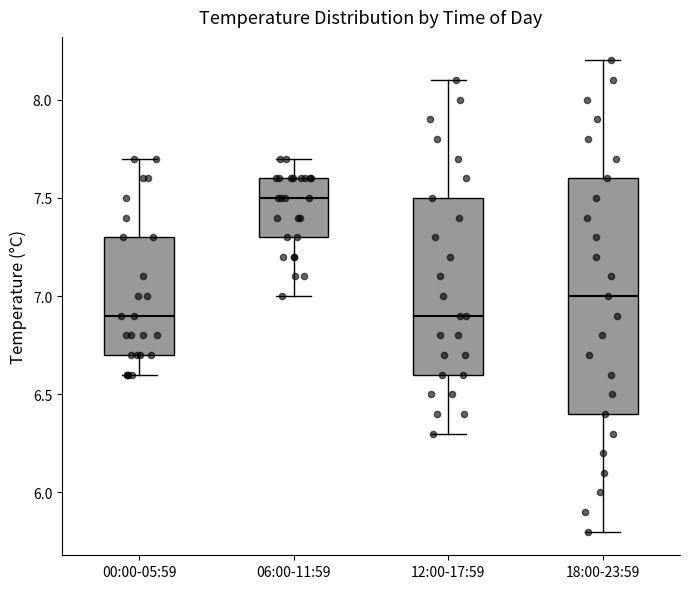

Reading left to right, transcribe this box plot: for each box, give where its median line is, the range the box spans, and where its two whiskers end, as read against the y-axis. The values are not printed on the chart, so give them approximately, as read against the axis.

00:00-05:59: median 6.9, box 6.7 to 7.3, whiskers 6.6 to 7.7
06:00-11:59: median 7.5, box 7.3 to 7.6, whiskers 7.0 to 7.7
12:00-17:59: median 6.9, box 6.6 to 7.5, whiskers 6.3 to 8.1
18:00-23:59: median 7.0, box 6.4 to 7.6, whiskers 5.8 to 8.2